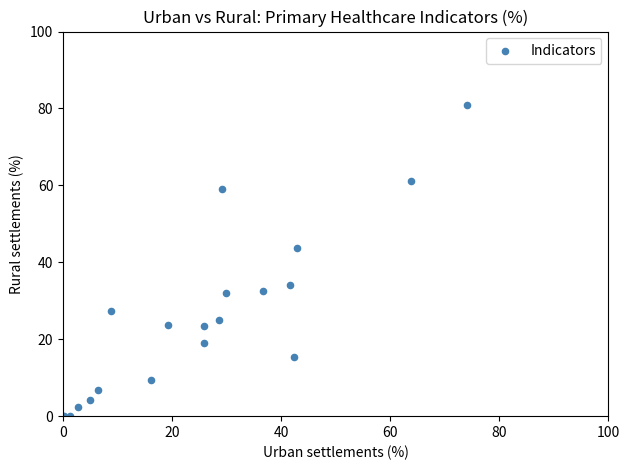

What Y value in the scatter plot is closest to 40?

43.7